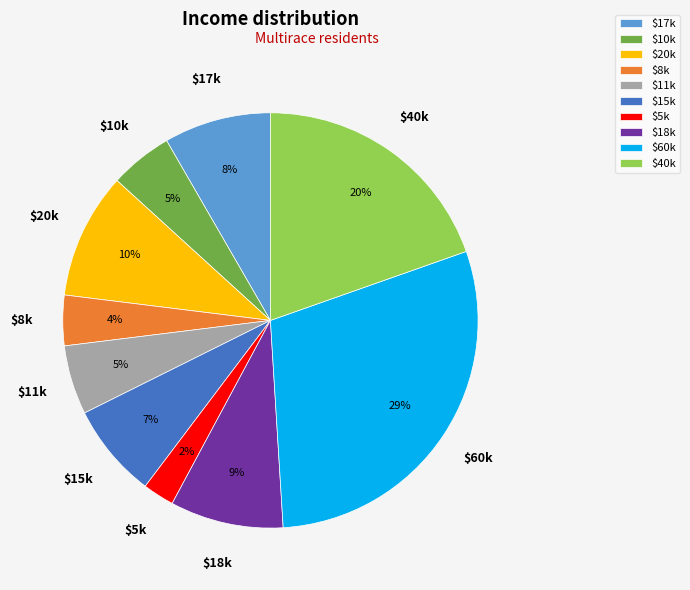

To the nearest percent, what is the average slice percentage?

10%